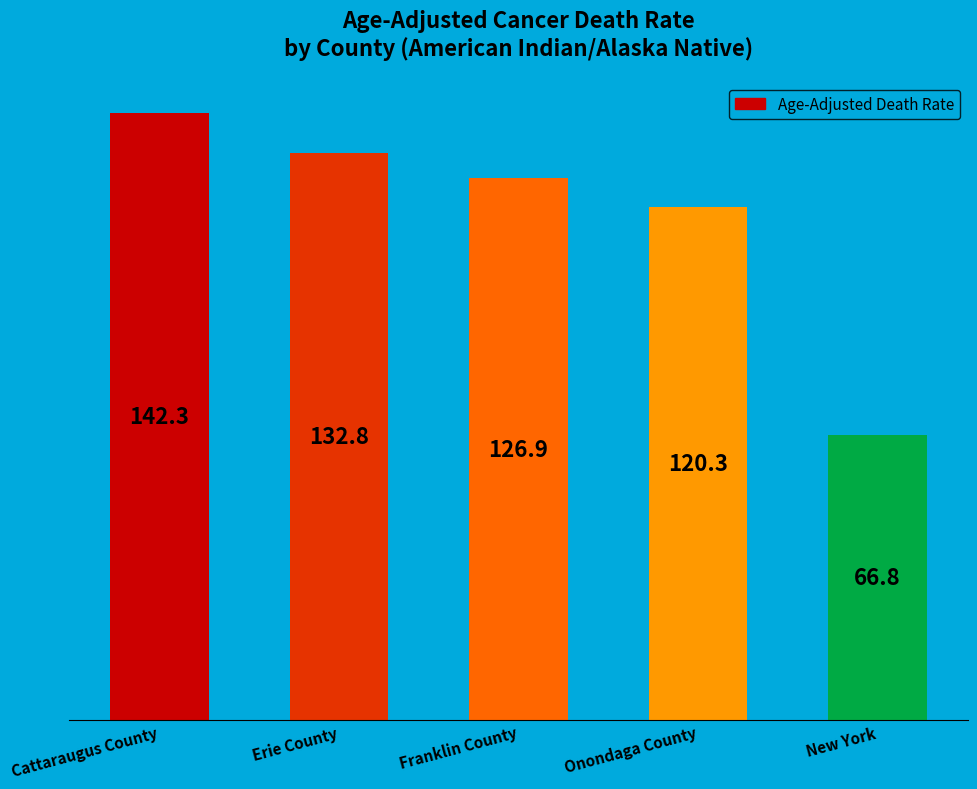

What is the change in value from Cattaraugus County to Erie County?

-9.5